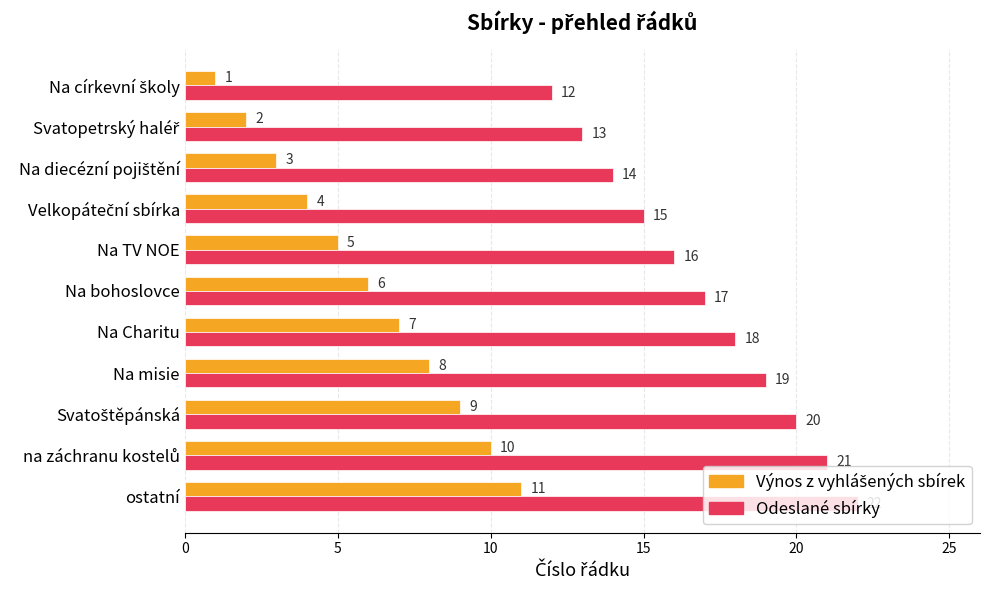

At which label does Odeslané sbírky reach its peak?

ostatní